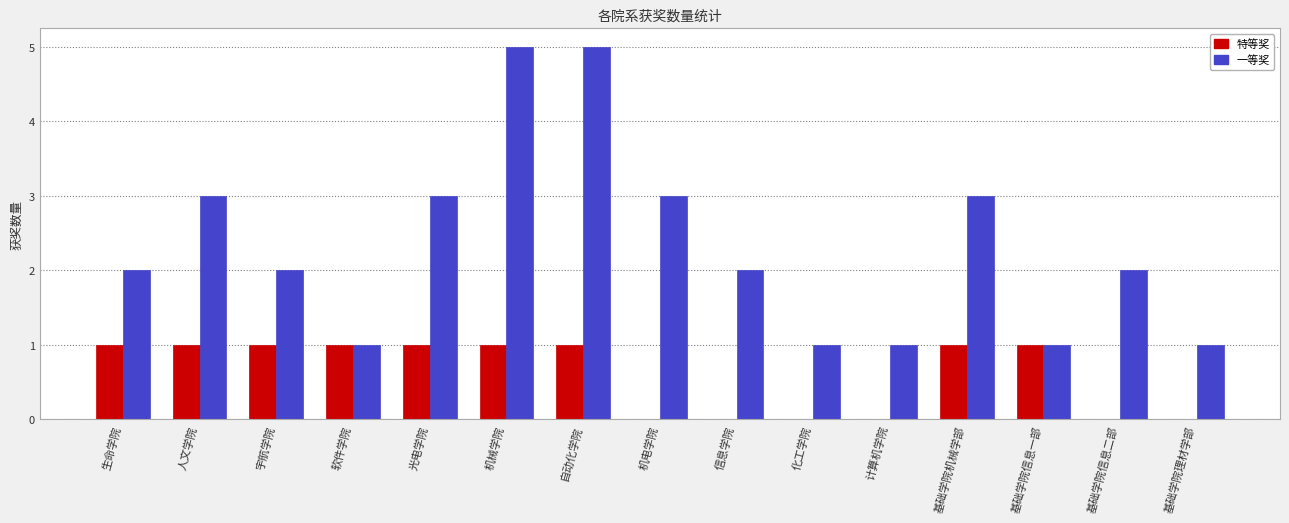

The 特等奖 series shows 1 at 光电学院. True or false?

True